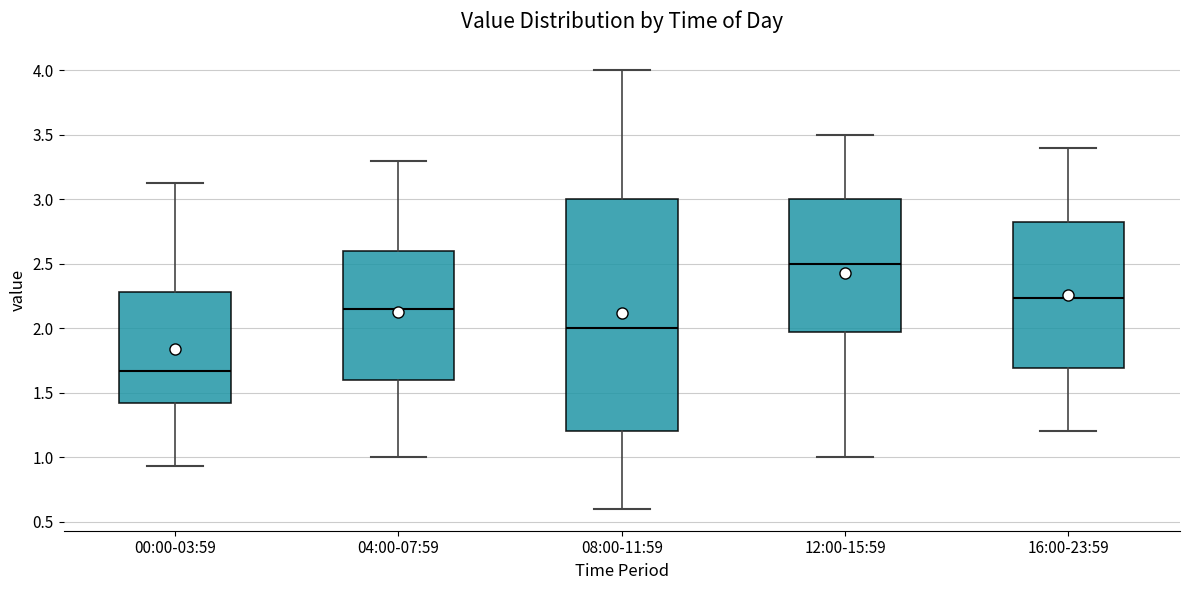

Which box's median line is the lowest?

00:00-03:59